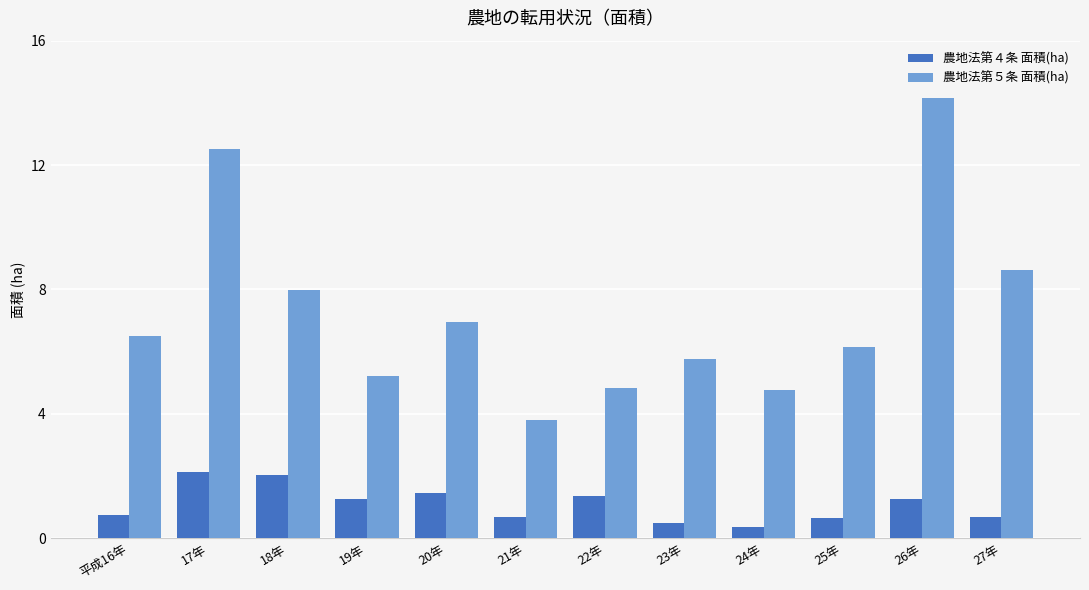

Which series changed the most between 18年 and 23年?

農地法第５条 面積(ha)